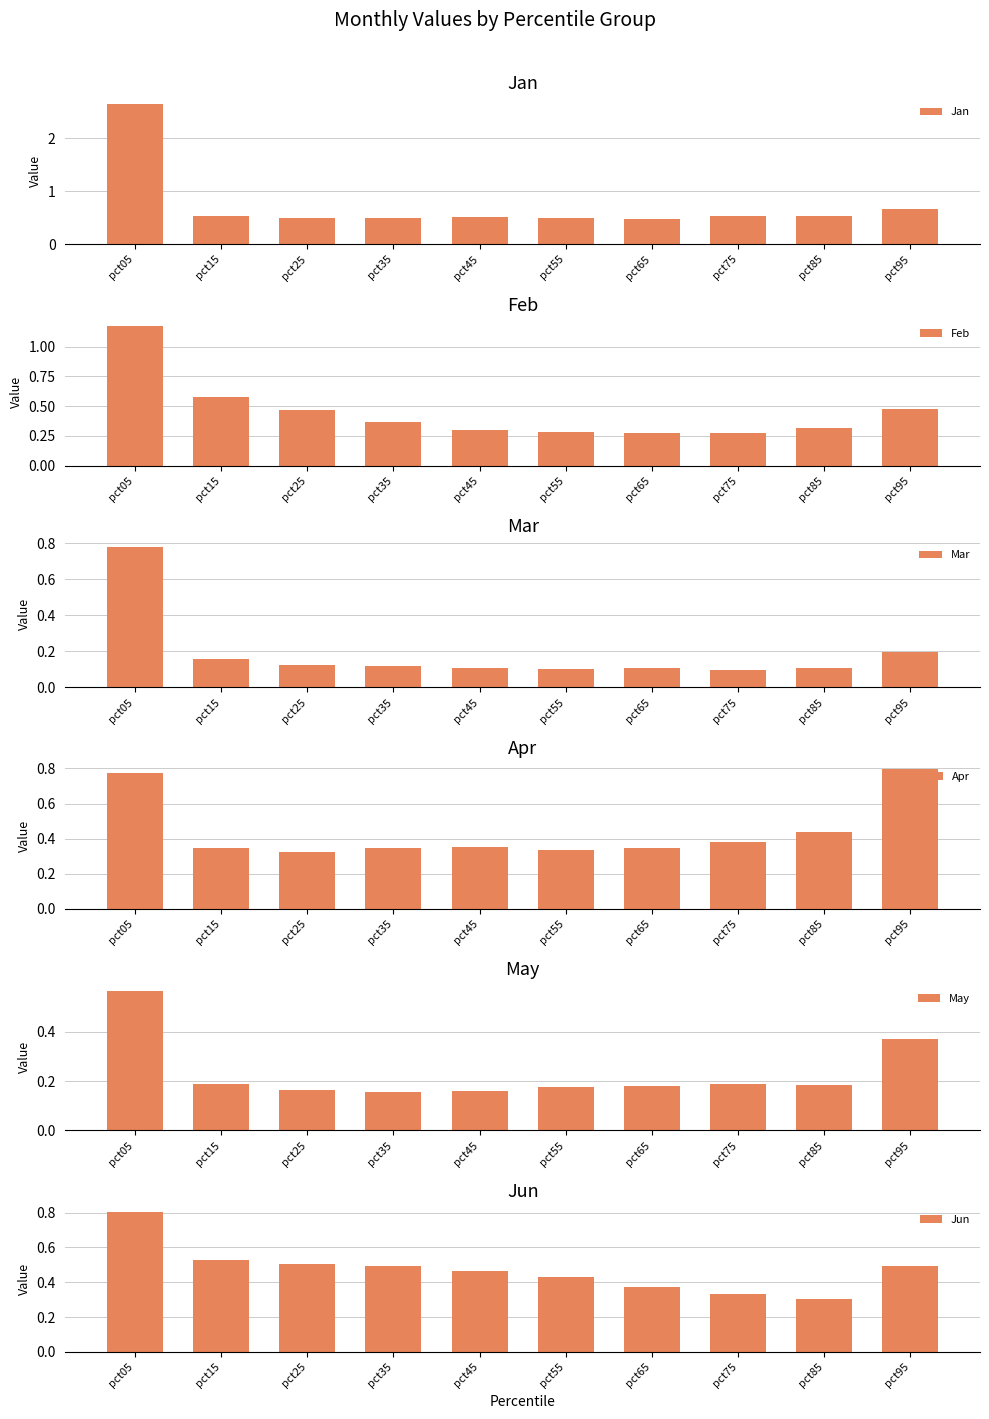

What is the greatest value displayed?

2.6